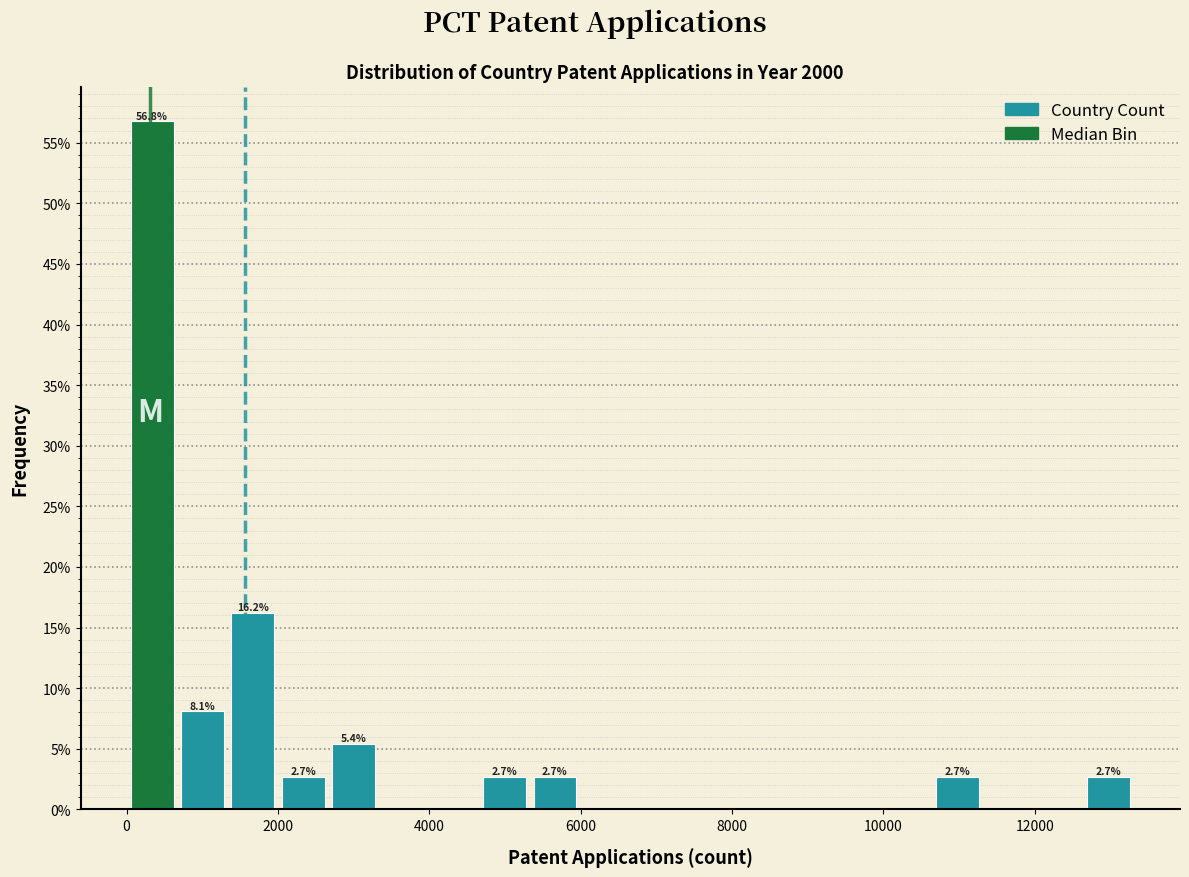

Around what value on the x-axis is the tallest bar? Give the approximate position of its centre, as read against the axis.

400